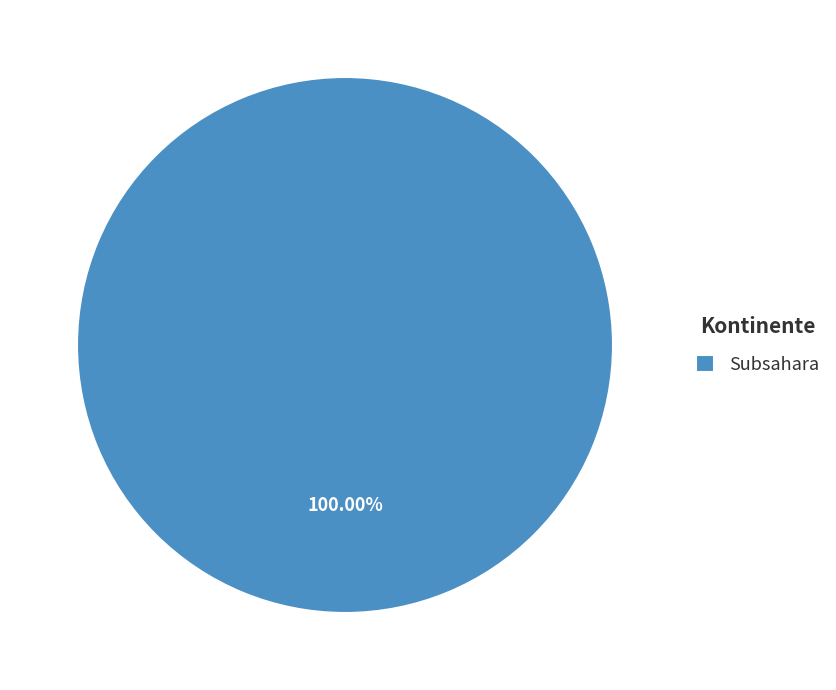

Rank the categories by value from highest to lowest.

Subsahara